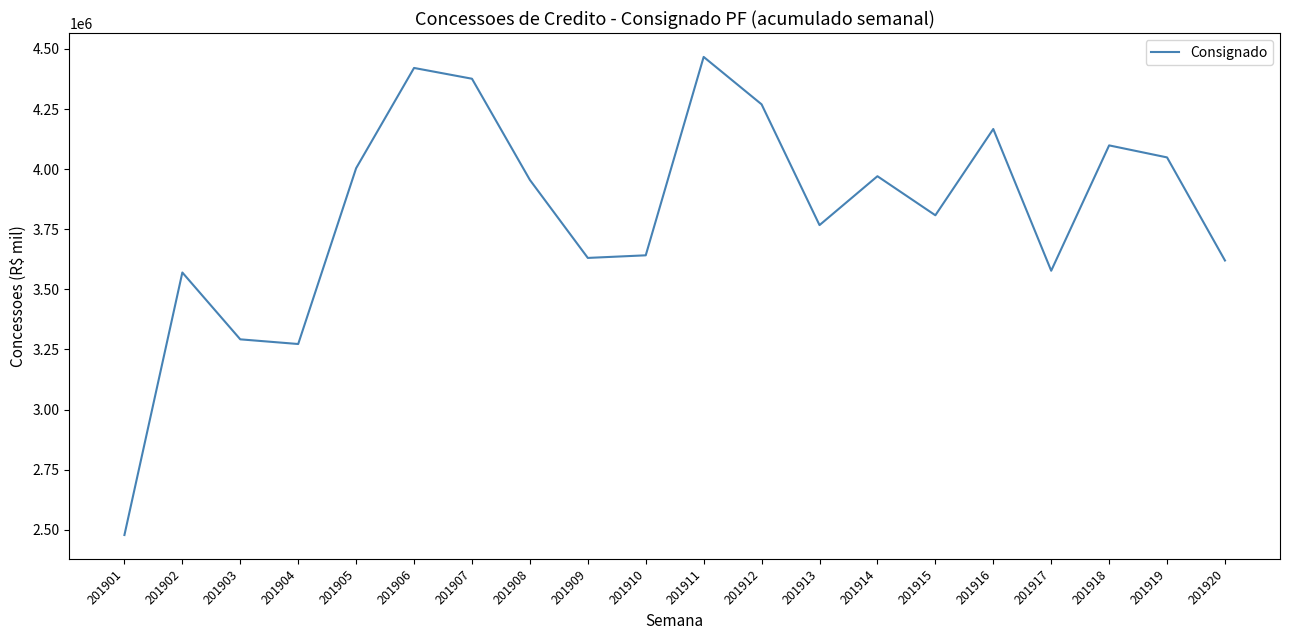

At which category does the chart reach its minimum across all series?

201901